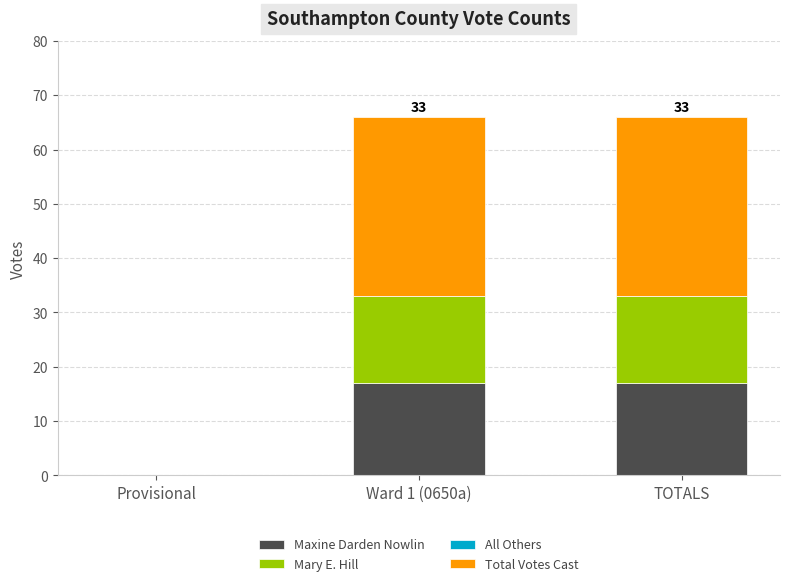

What is the highest value of the Maxine Darden Nowlin series?

17